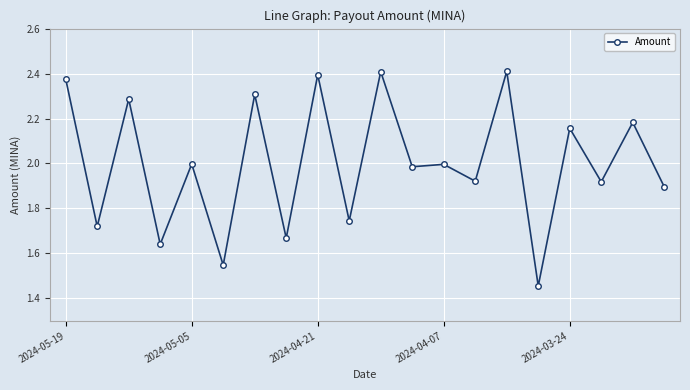

What is the sum of all values?

40.0